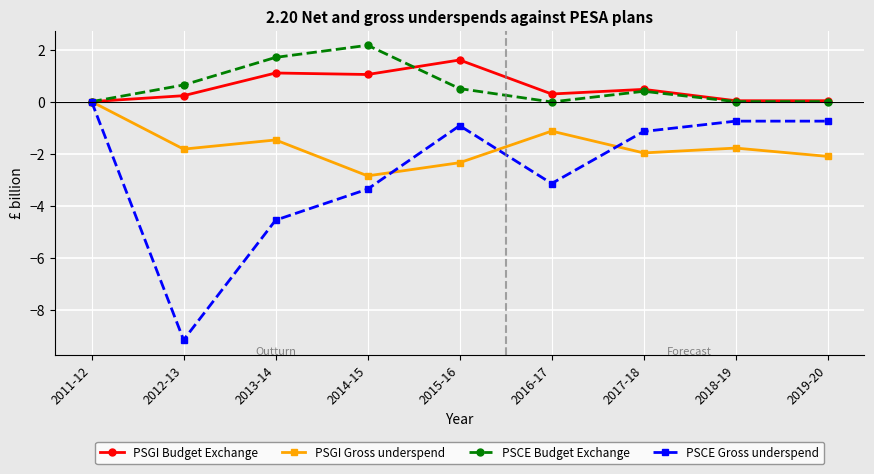

Does the chart display data point markers on the line(s)?

Yes